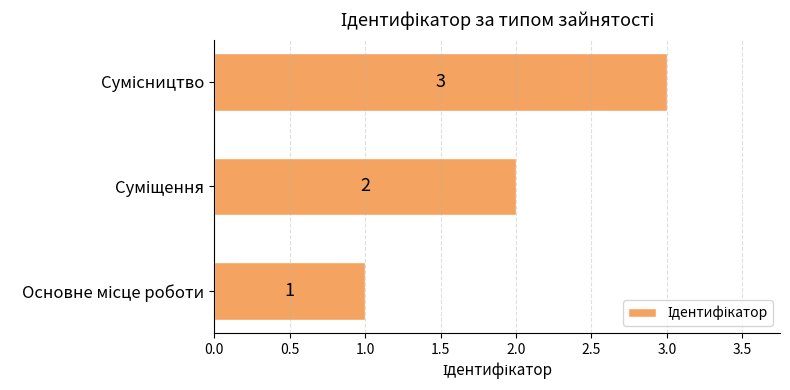

Are the bars horizontal?

Yes